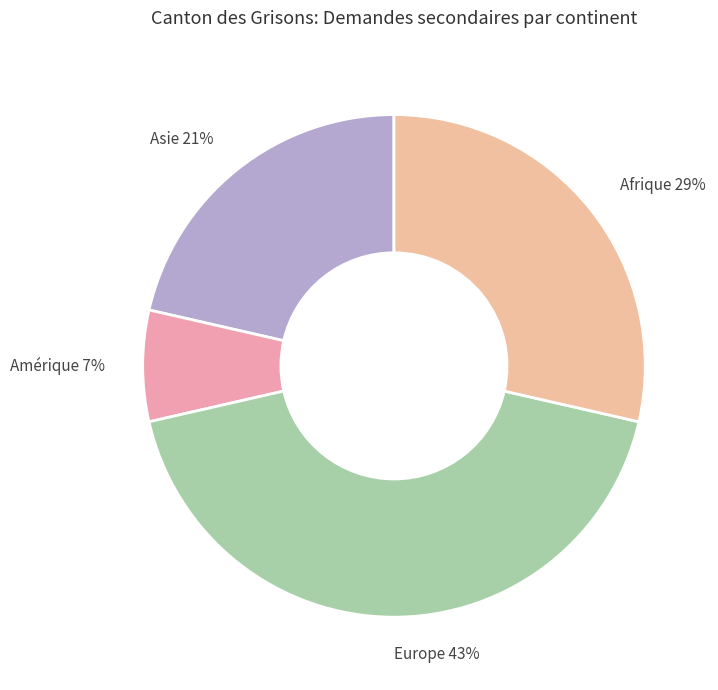

Is there any slice that represents more than half of the pie?

No